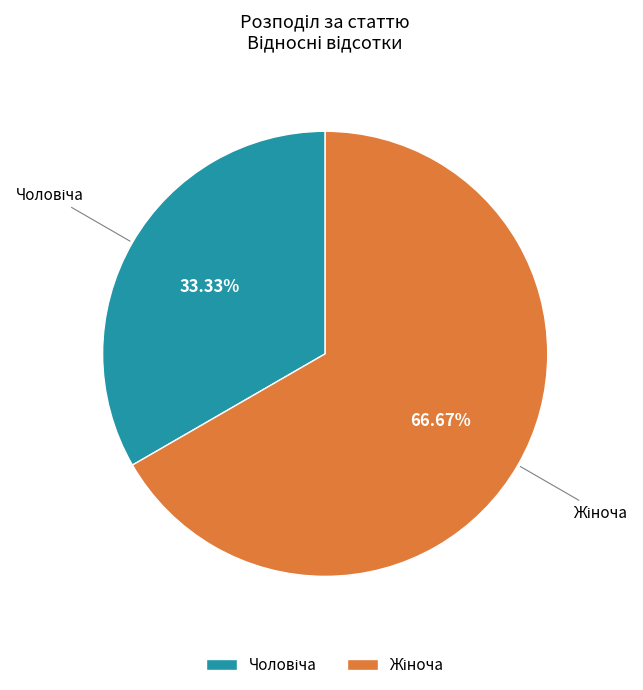

Is there any slice that represents more than half of the pie?

Yes